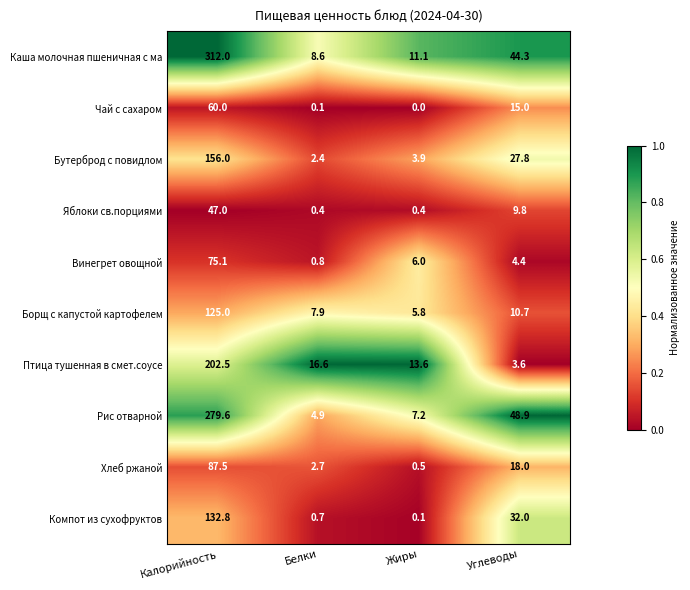

True or false: Борщ с капустой картофелем has a value of 18.5 at Углеводы.

False